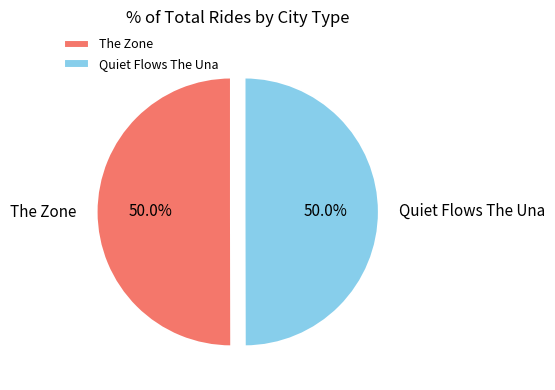

Approximately how many times larger is the value at Quiet Flows The Una compared to The Zone?

1.0